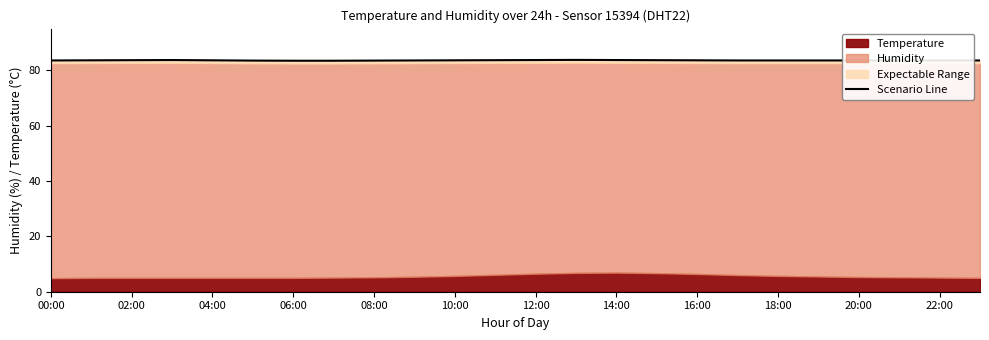

What is the difference between the values at 16:00 and 06:00?

0.1